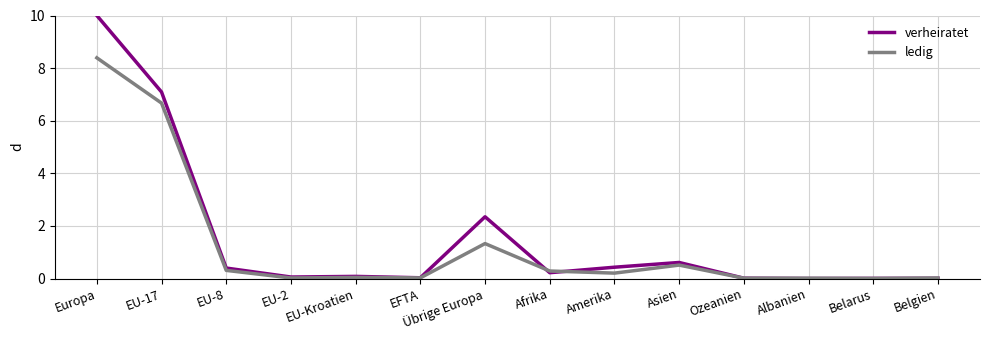

The ledig series shows 0.3 at EU-8. True or false?

True